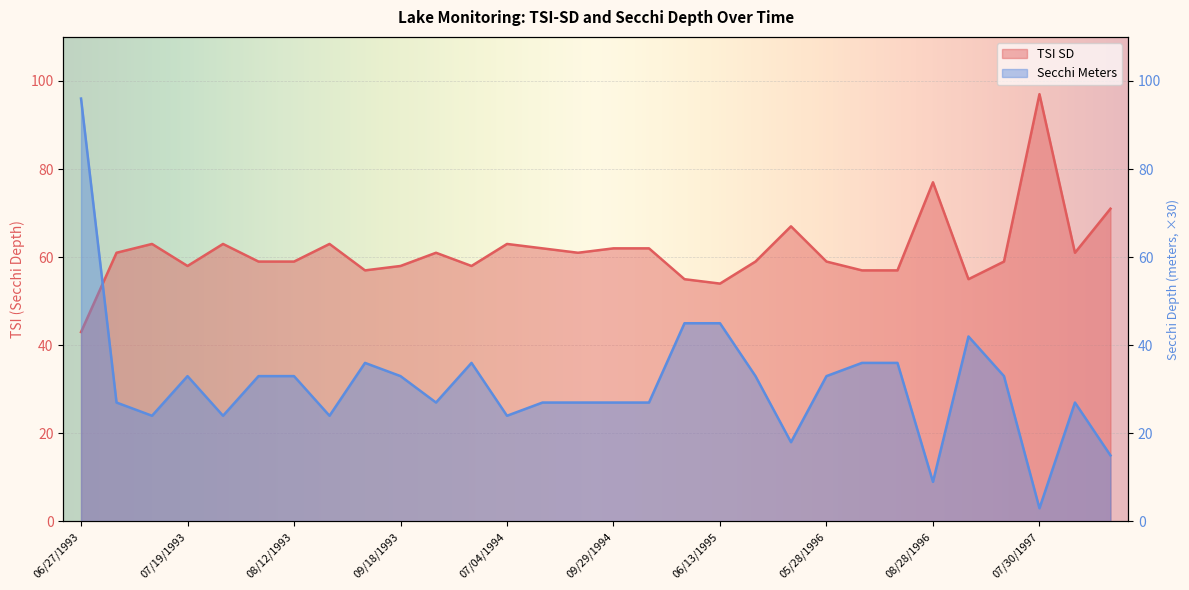

What is the difference between the maximum and second lowest values in the Tsi Sd series?

43